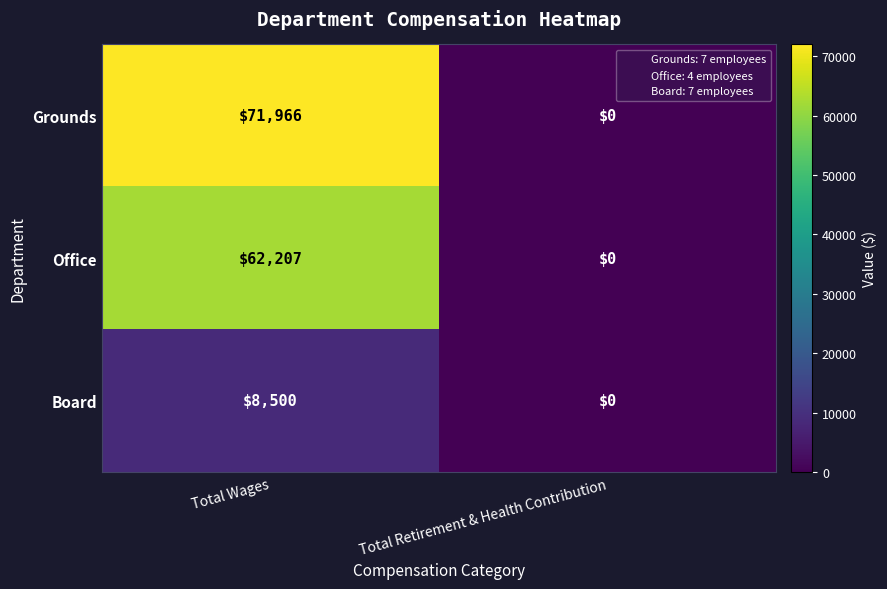

The Board series shows 0 at Total Retirement & Health Contribution. True or false?

True